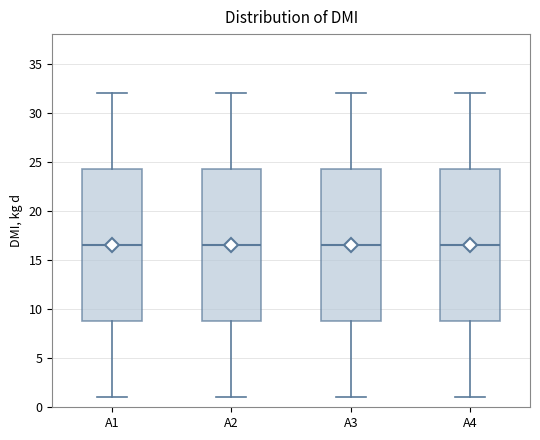

Reading left to right, transcribe this box plot: for each box, give where its median line is, the range the box spans, and where its two whiskers end, as read against the y-axis. The values are not printed on the chart, so give them approximately, as read against the axis.

A1: median 16.5, box 9.0 to 24.5, whiskers 1.0 to 32.0
A2: median 16.5, box 9.0 to 24.5, whiskers 1.0 to 32.0
A3: median 16.5, box 9.0 to 24.5, whiskers 1.0 to 32.0
A4: median 16.5, box 9.0 to 24.5, whiskers 1.0 to 32.0